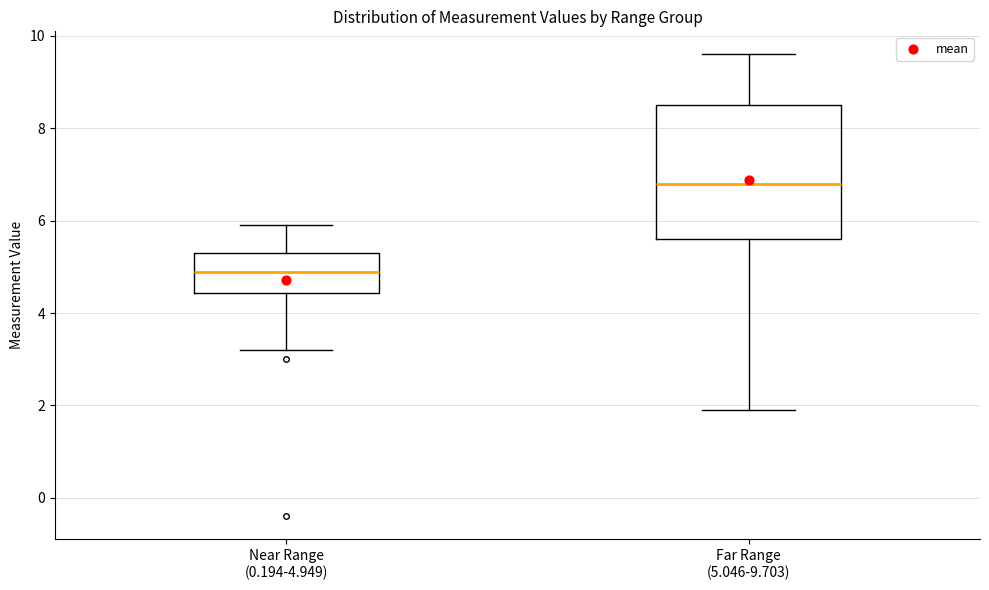

Reading left to right, read every box against the y-axis: the position of its median line, the range the box covers, and the ends of its whiskers. The values are not printed on the chart, so give them approximately, as read against the axis.

Near Range (0.194-4.949): median 5.0, box 4.4 to 5.4, whiskers 3.2 to 6.0
Far Range (5.046-9.703): median 6.8, box 5.6 to 8.6, whiskers 2.0 to 9.6